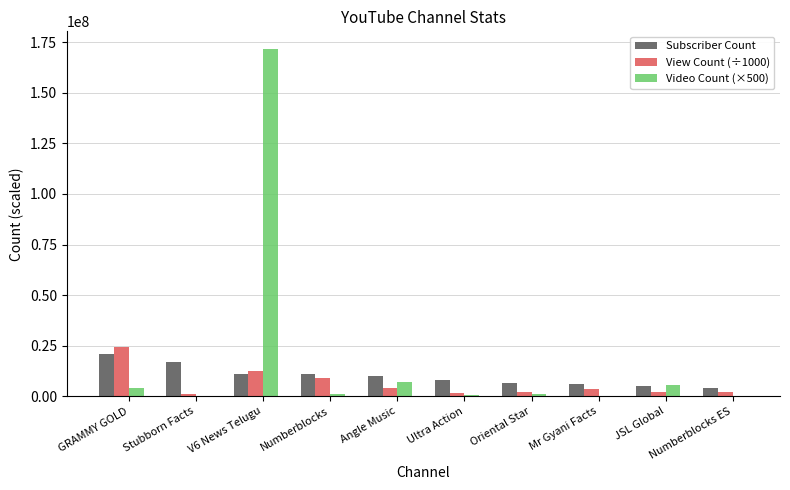

At which category is the sum across all series the highest?

V6 News Telugu